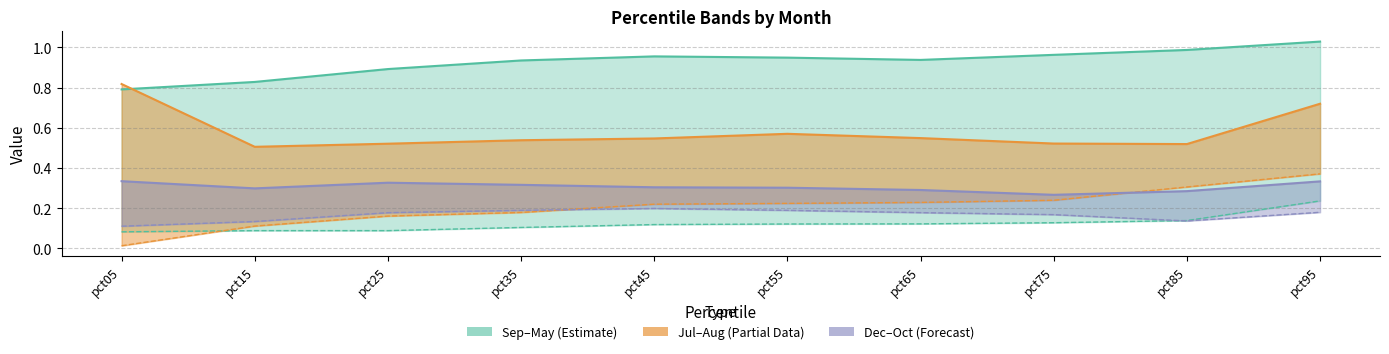

Reading left to right, list all the values displayed in this chart.

Sep: 0.8	0.8	0.9	0.9	1.0	0.9	0.9	1.0	1.0	1.0
May: 0.1	0.1	0.1	0.1	0.1	0.1	0.1	0.1	0.1	0.2
Jul: 0.8	0.5	0.5	0.5	0.5	0.6	0.5	0.5	0.5	0.7
Aug: 0.0	0.1	0.2	0.2	0.2	0.2	0.2	0.2	0.3	0.4
Dec: 0.3	0.3	0.3	0.3	0.3	0.3	0.3	0.3	0.3	0.3
Oct: 0.1	0.1	0.2	0.2	0.2	0.2	0.2	0.2	0.1	0.2